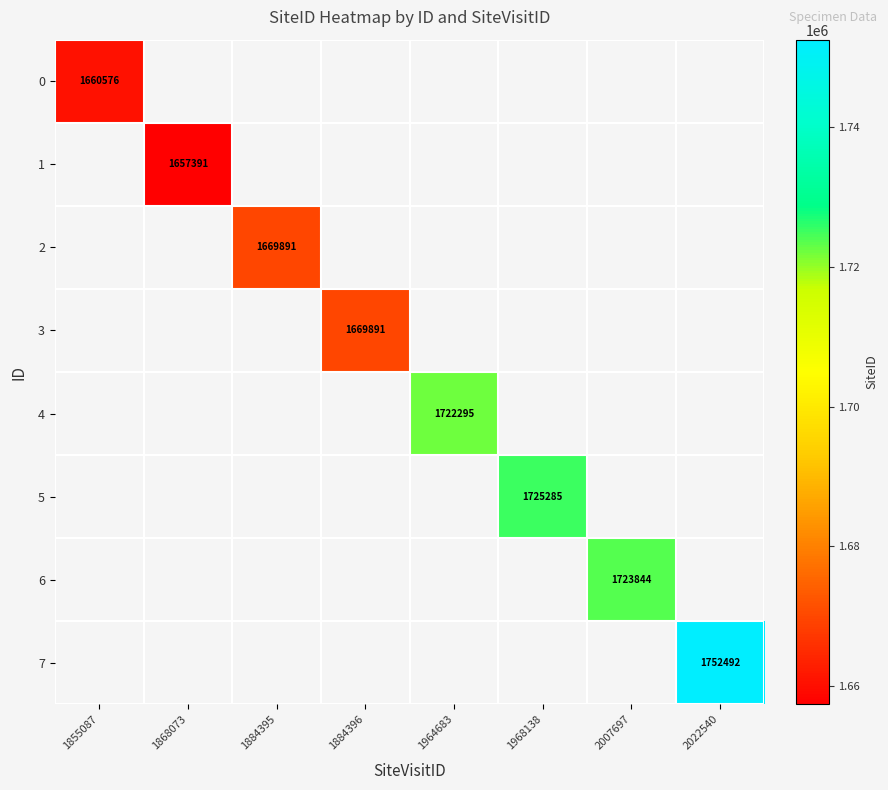

How many data points does each series have?

8